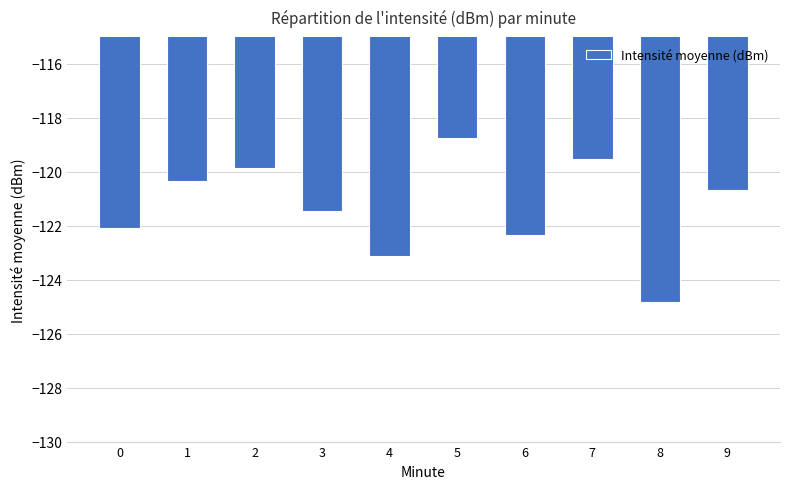

What value does the data have at 1?

-120.3